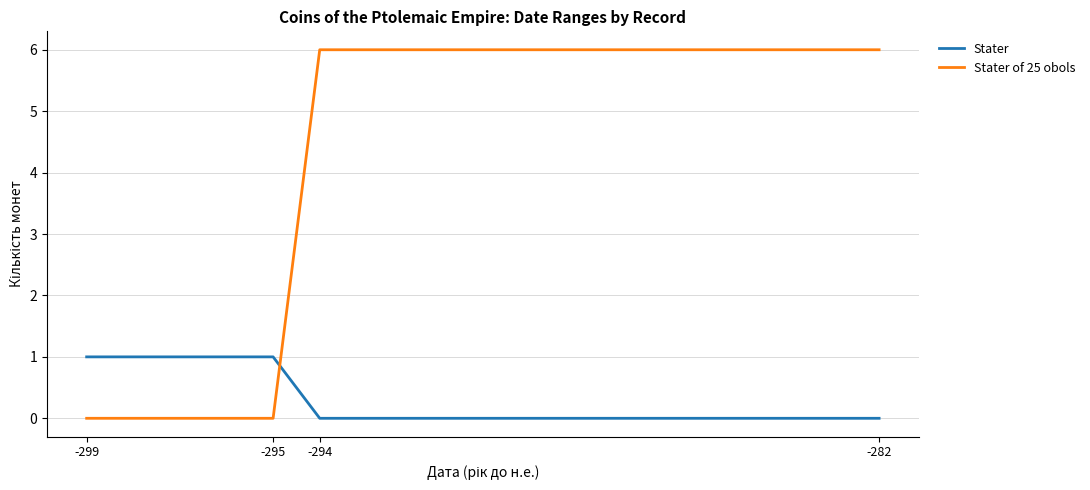

Which series has the largest total across all categories?

Stater of 25 obols